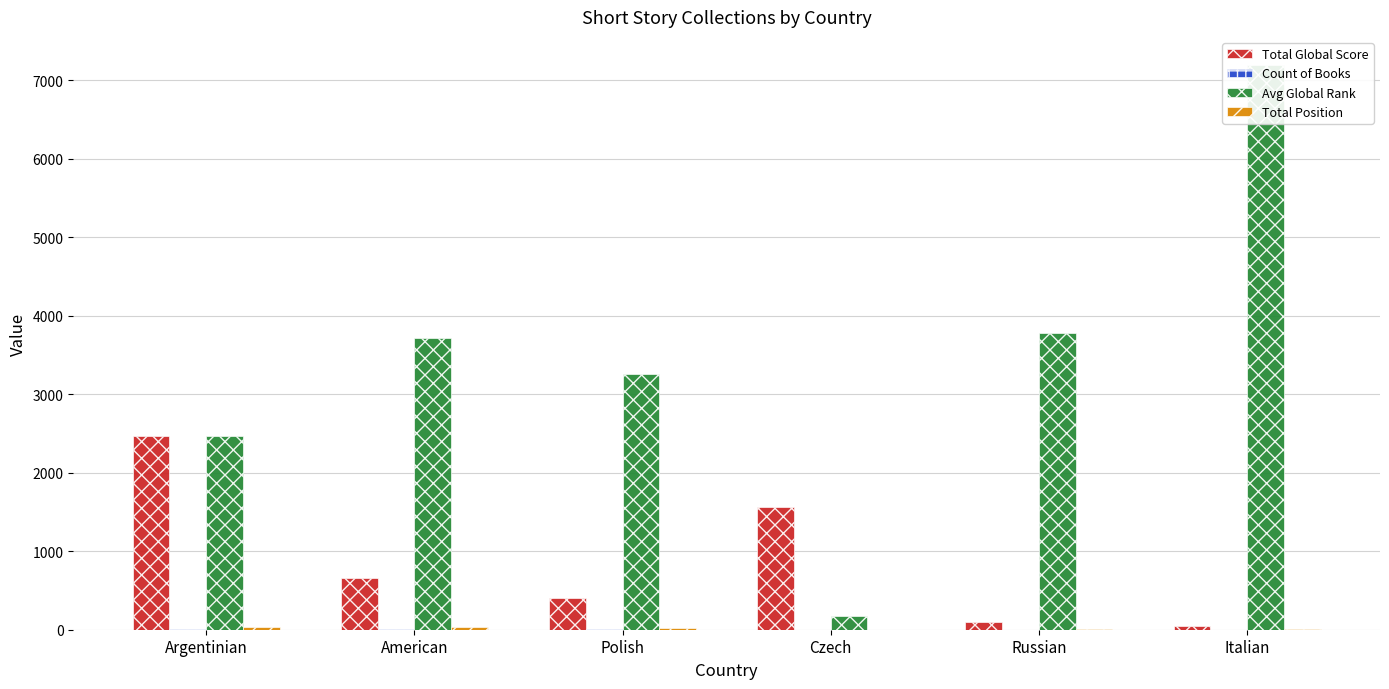

At which label is Total Global Score closest to 1258?

Czech